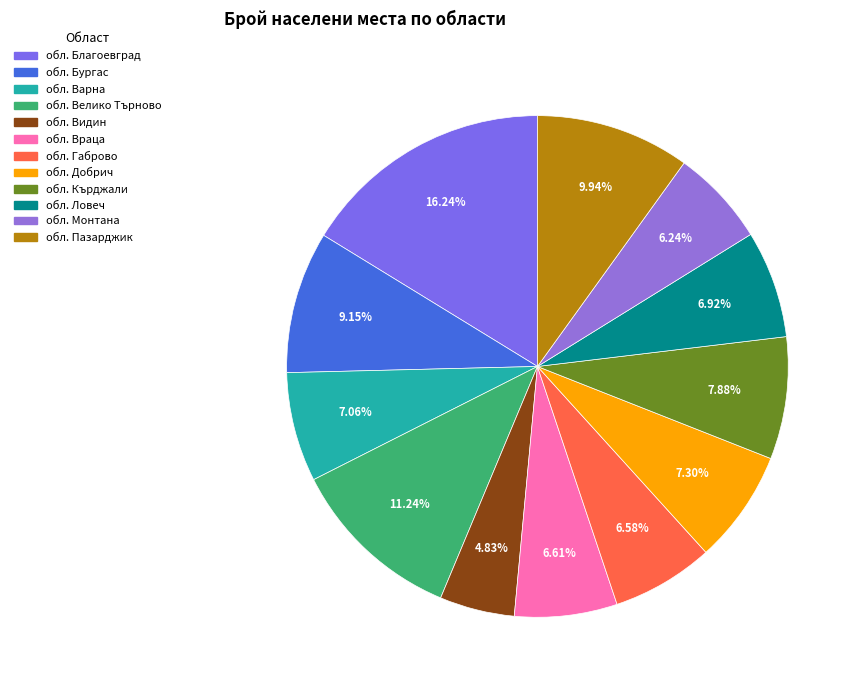

Is обл. Добрич the majority of the pie?

No